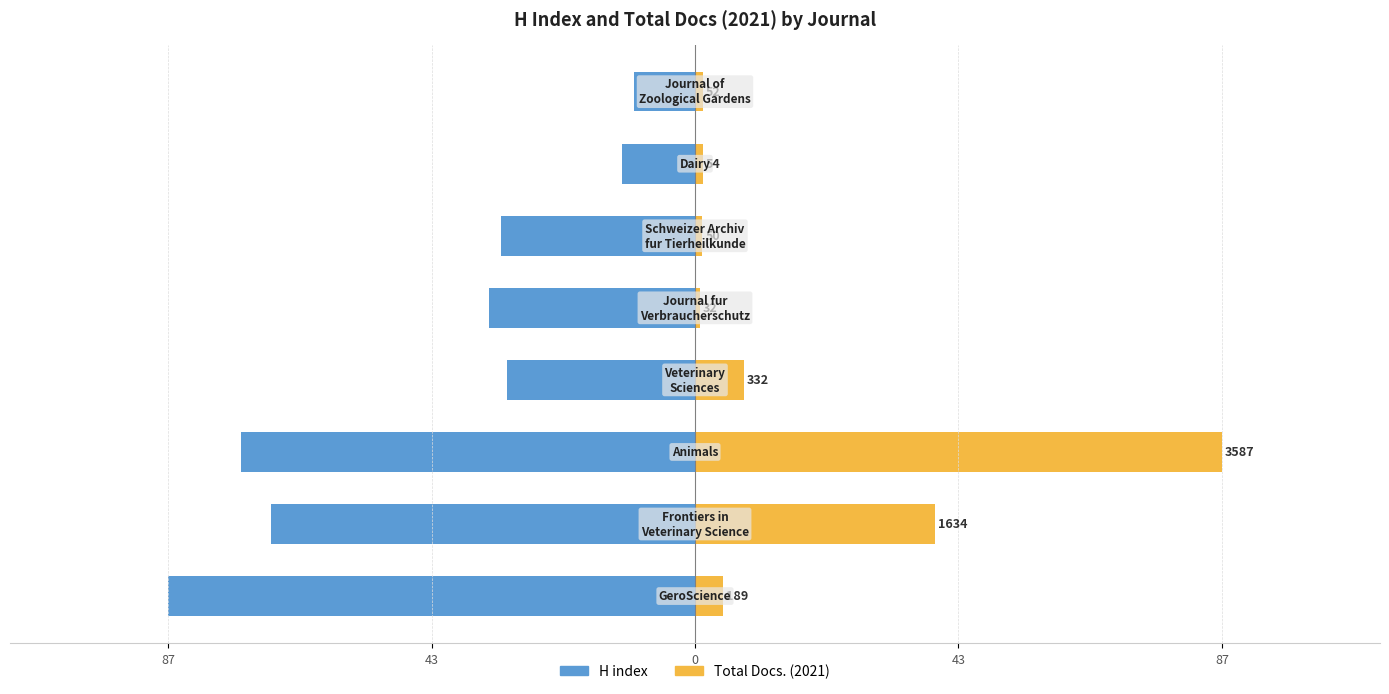

What is the total value across all series at 43?

-30.4